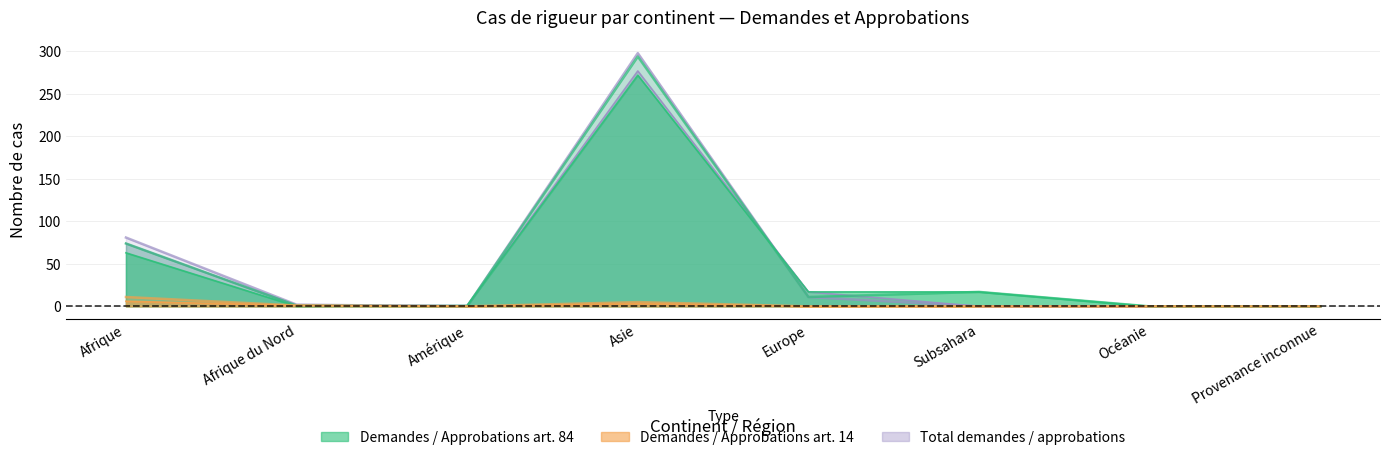

True or false: Approbations (art.14) and Demandes (art.14) intersect in this chart.

False